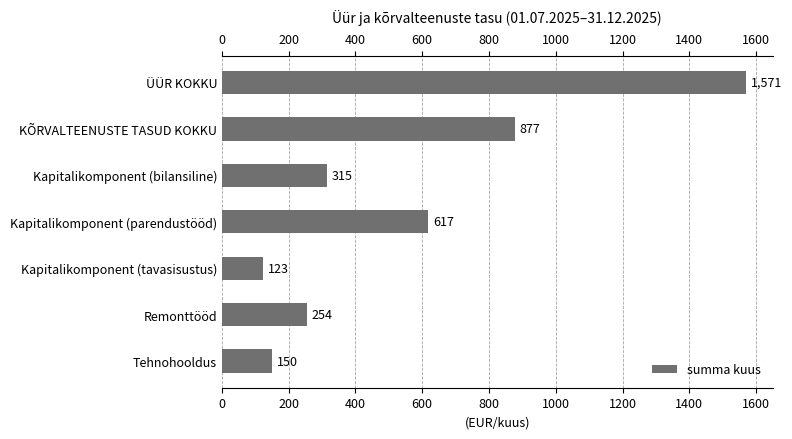

Count the number of categories in the chart.

7